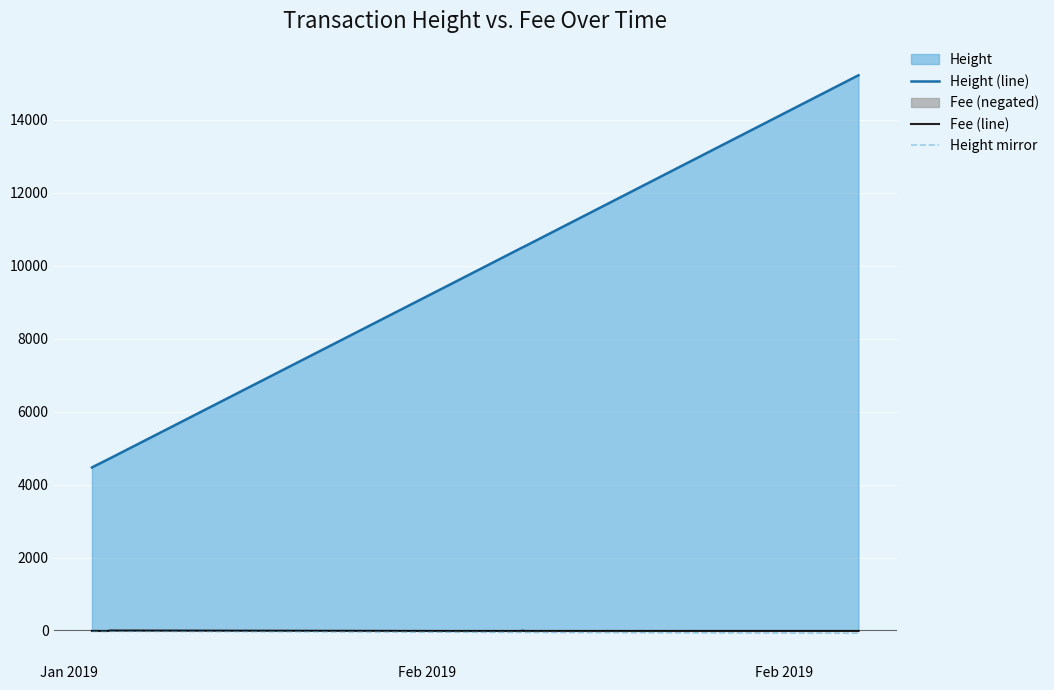

Which series has the widest spread of values?

Height (line)